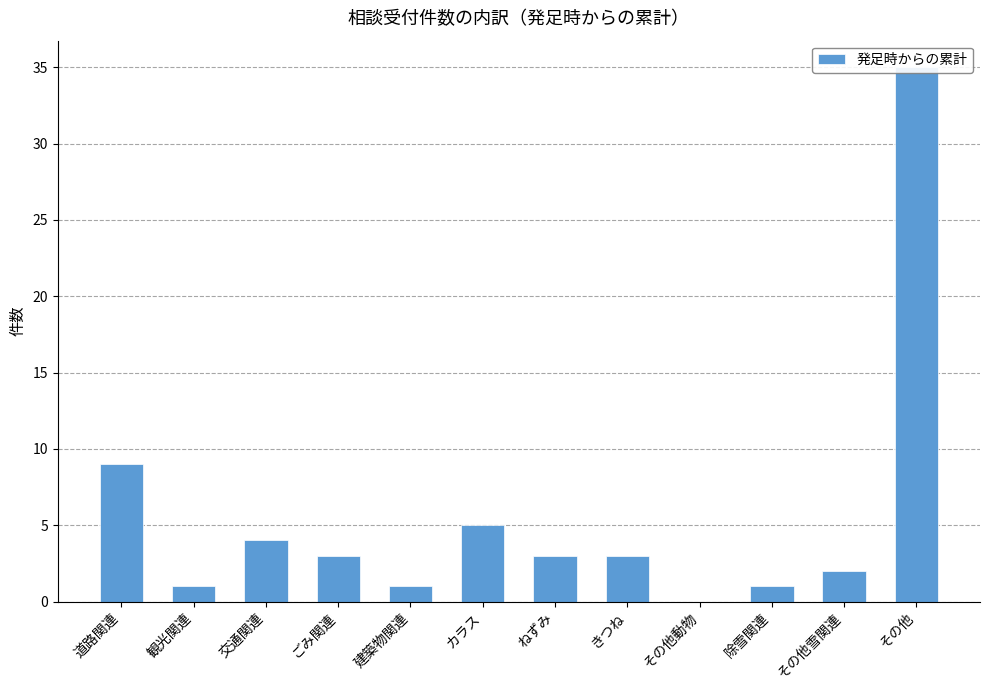

What is the greatest value displayed?

35